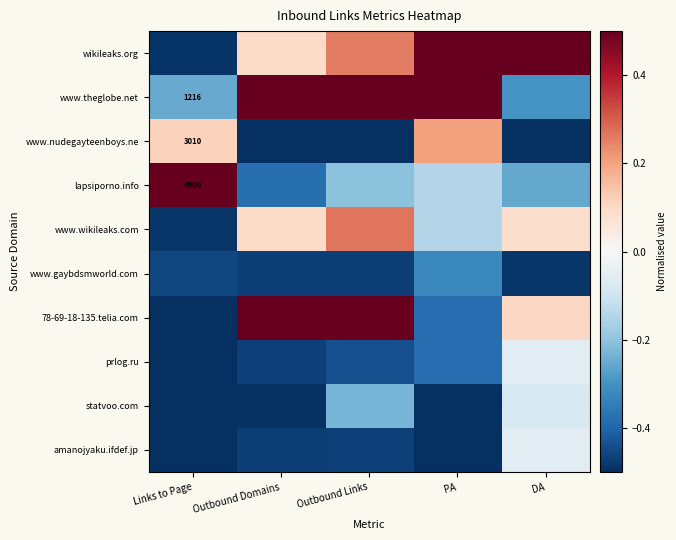

How many distinct data groups are displayed?

10